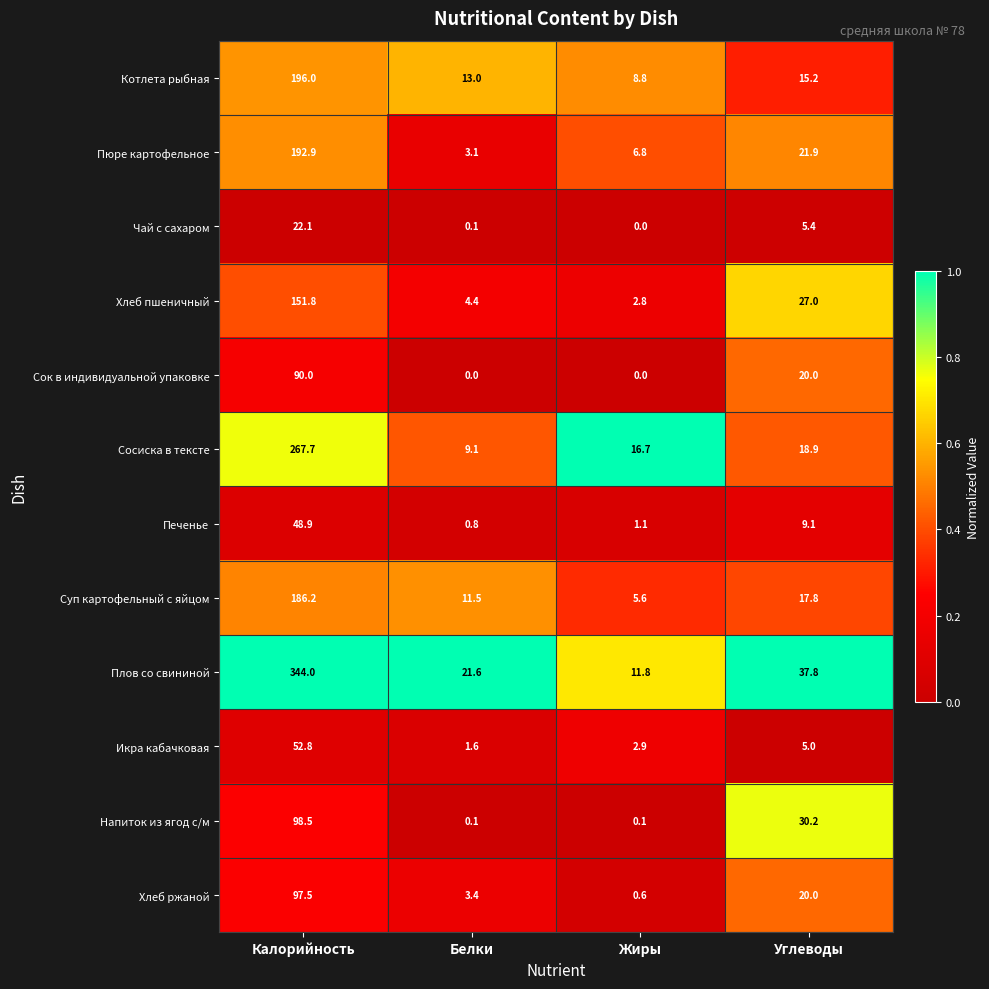

Which category has the highest value in the Икра кабачковая series?

Калорийность